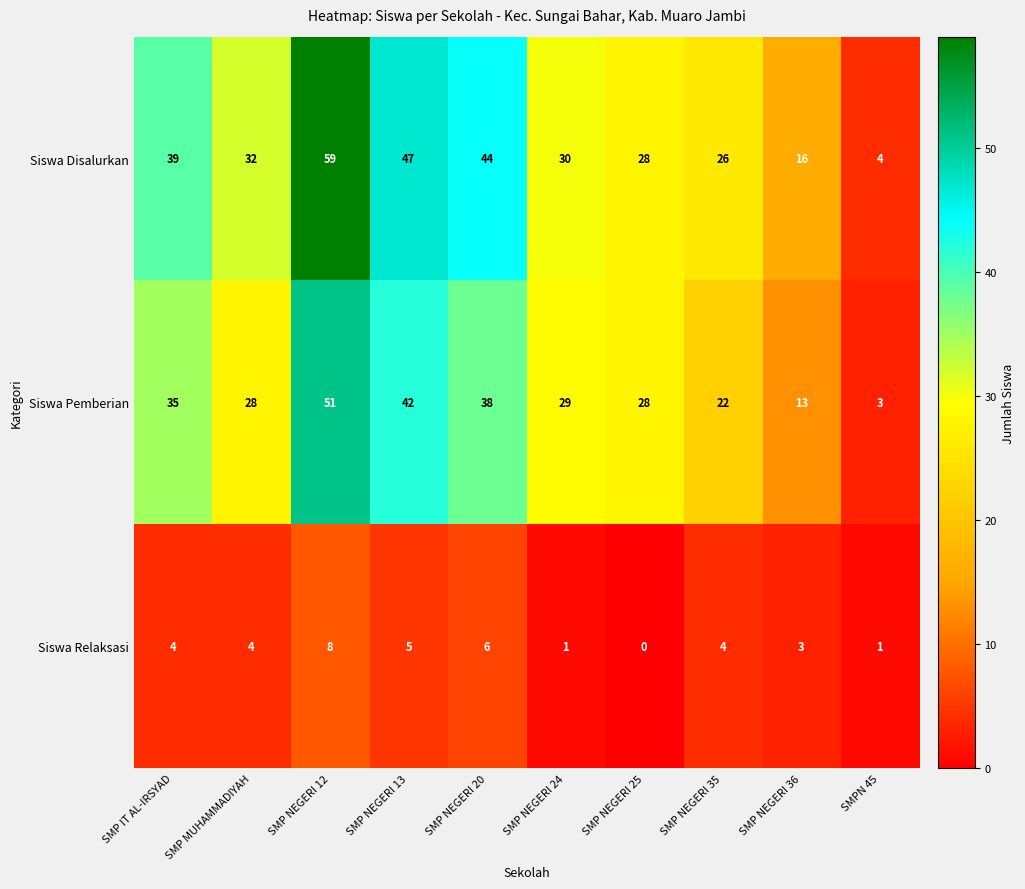

What is the average value of the Siswa Pemberian series?

29